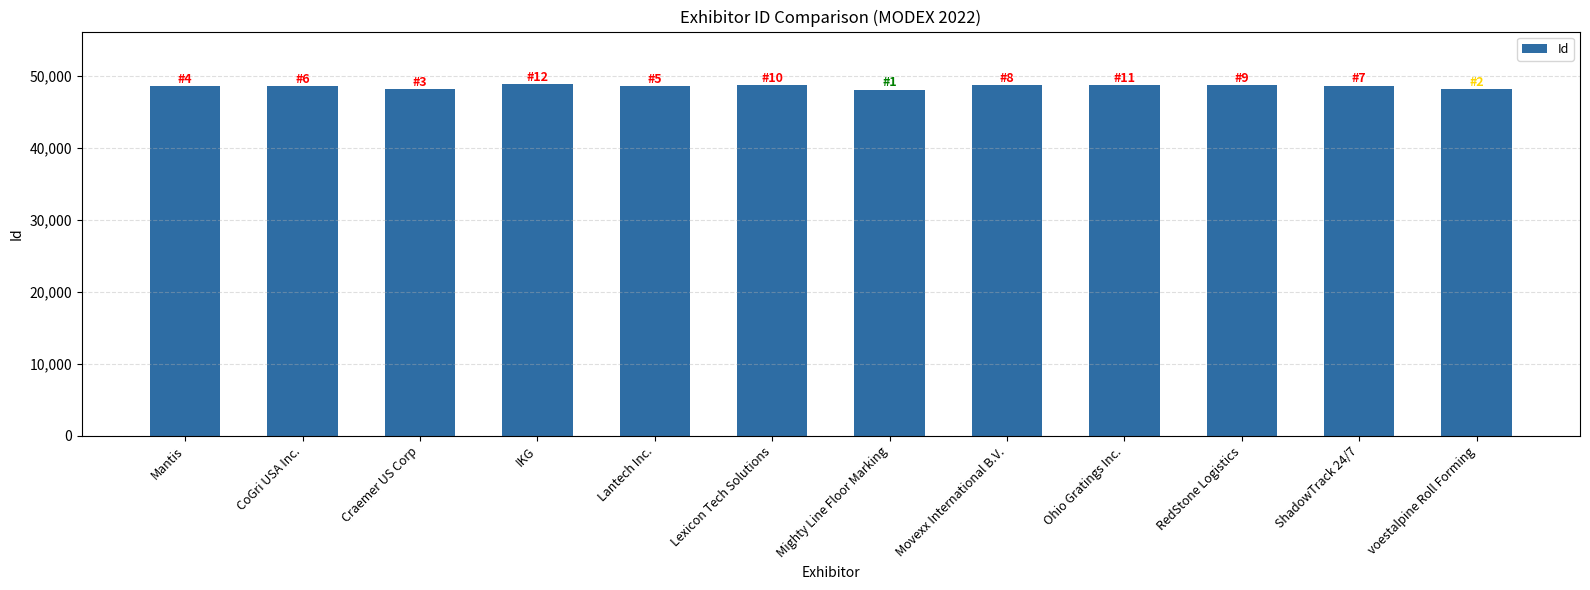

What is the minimum value shown in the chart?

48151